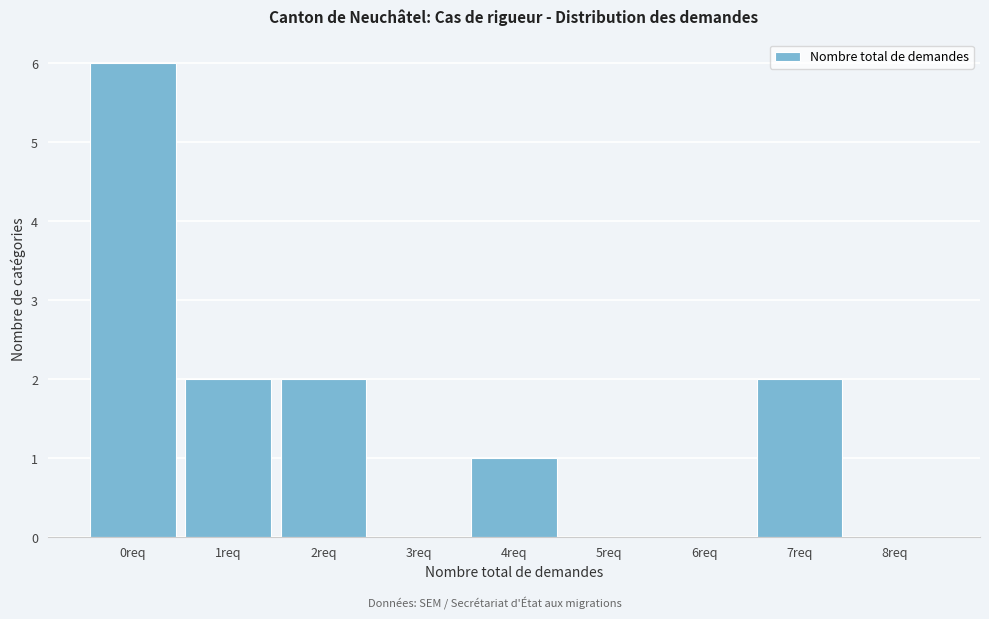

Reading left to right, what are all the values shown in this chart?

0req=6	1req=2	2req=2	3req=0	4req=1	5req=0	6req=0	7req=2	8req=0